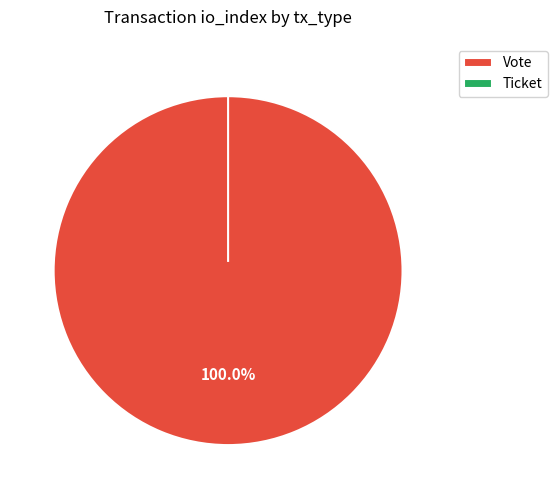

Do Ticket and Vote together represent more than half of the pie?

Yes